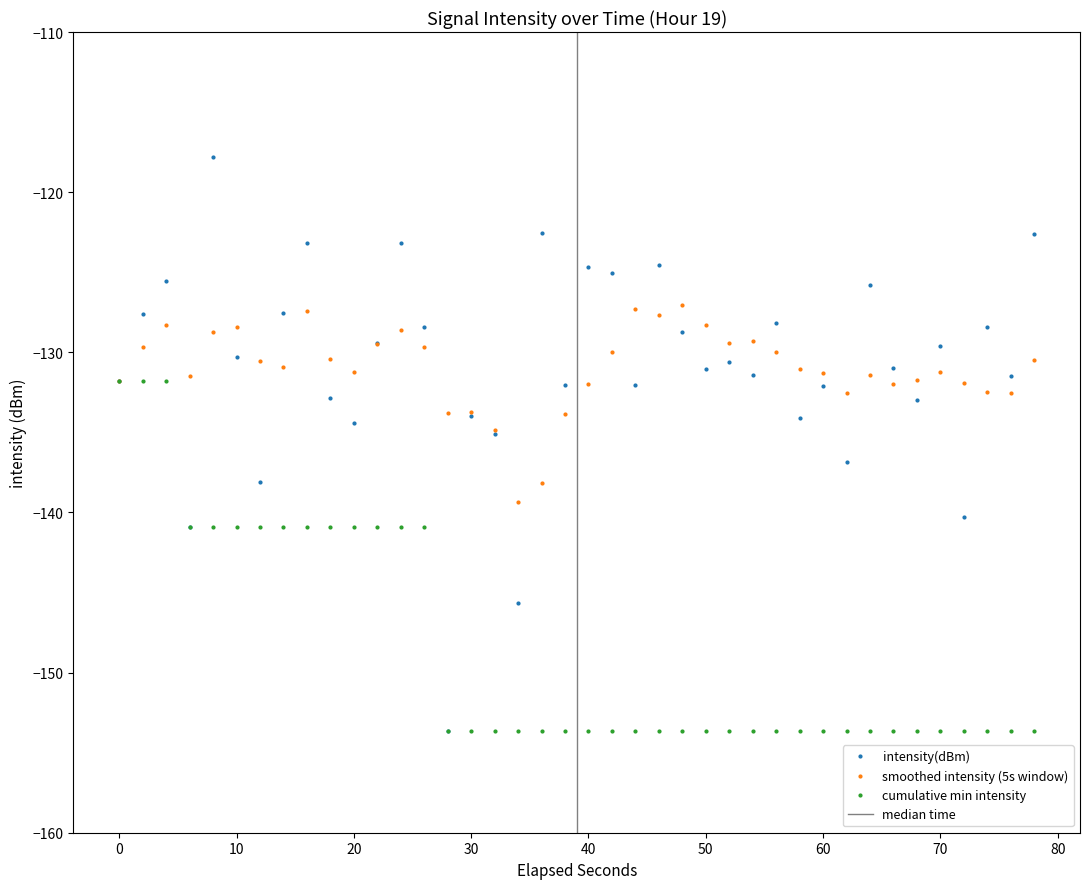

True or false: smoothed intensity (5s window) has a value of -216.4 at 30.

False